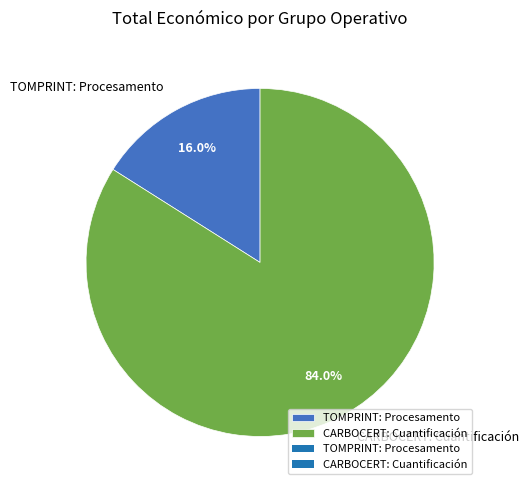

How many segments does this pie chart have?

2